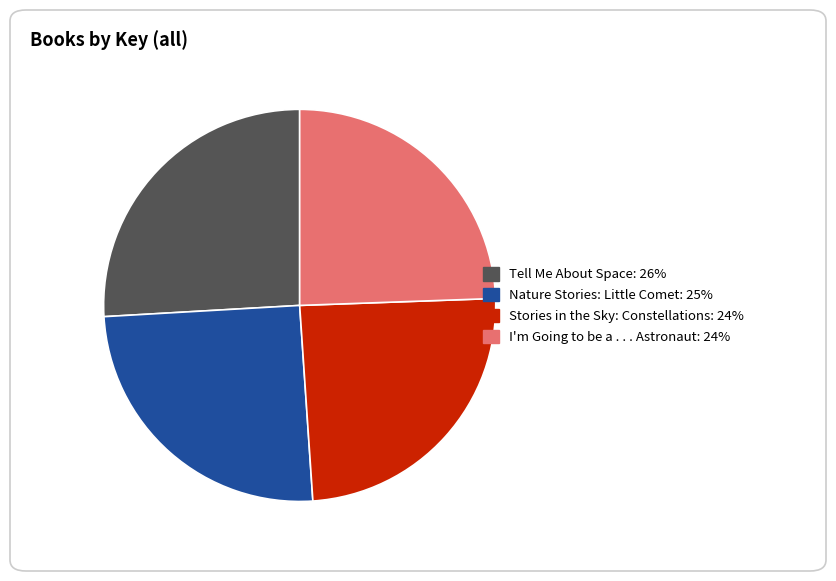

Is there any slice that represents more than half of the pie?

No